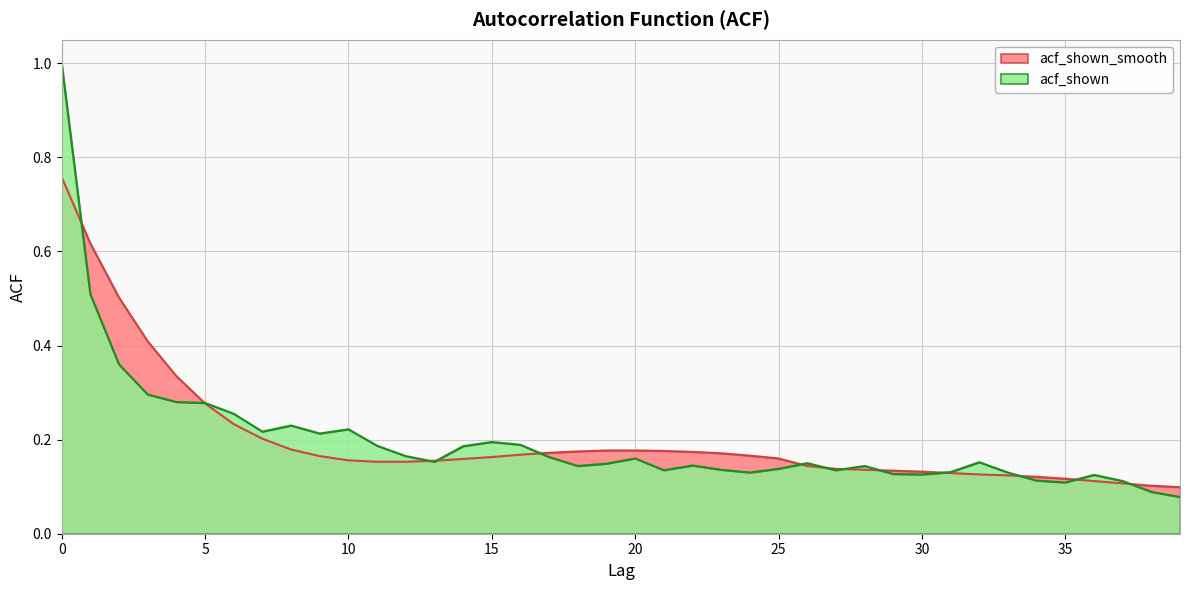

At how many categories does at least one series exceed 0?

40